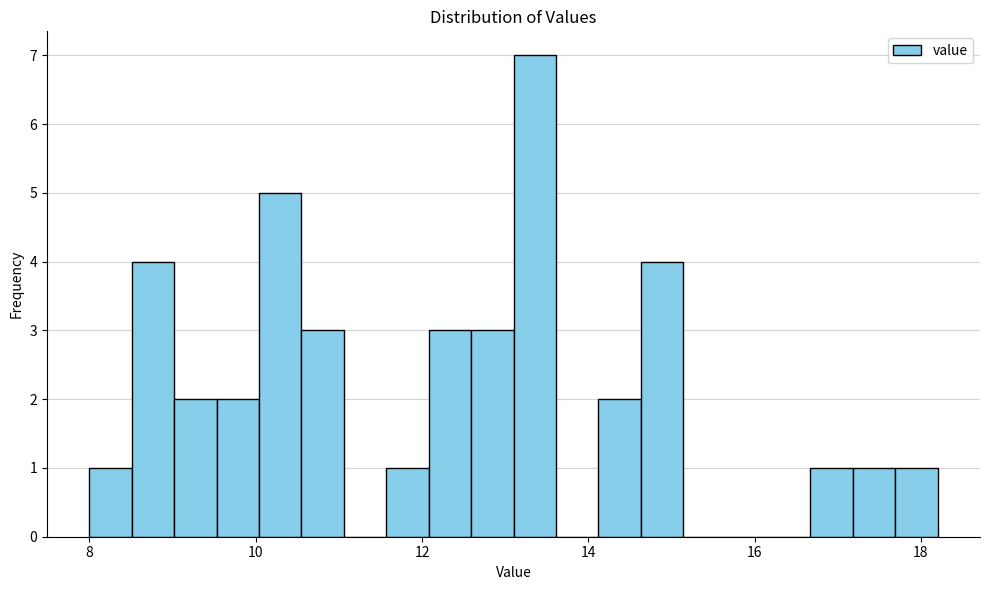

Read against the x-axis, roughly where is the centre of the tallest bar?

13.4